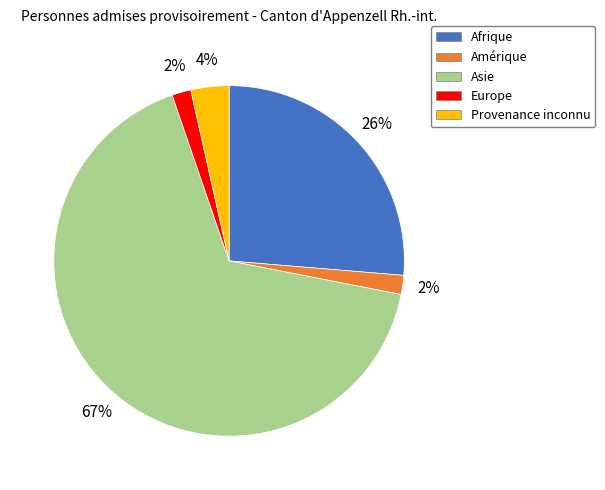

Combined, do Afrique and Provenance inconnu account for over 50%?

No